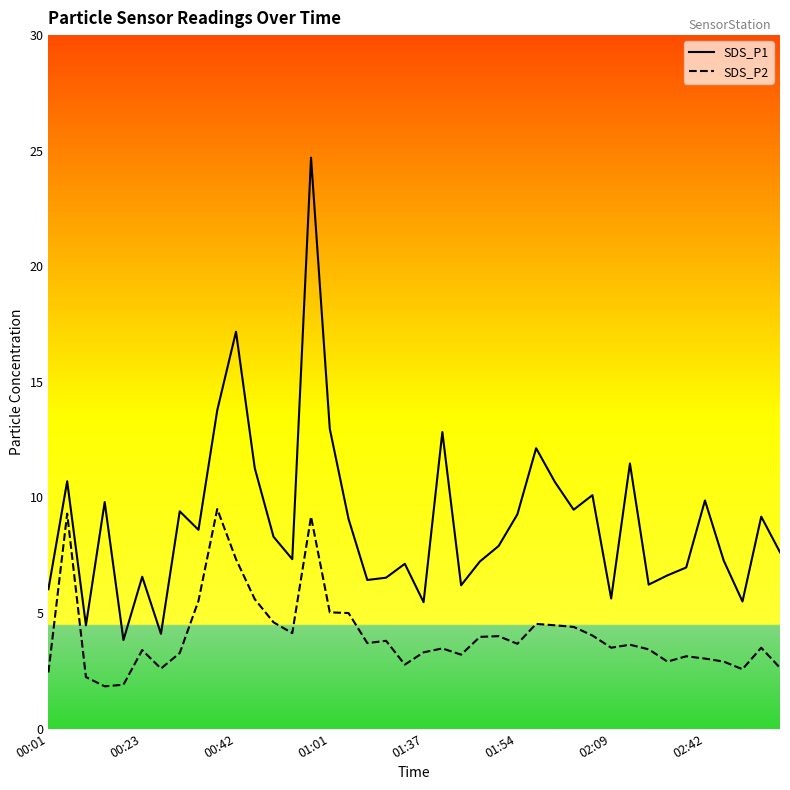

Which series has the largest total across all categories?

SDS_P1